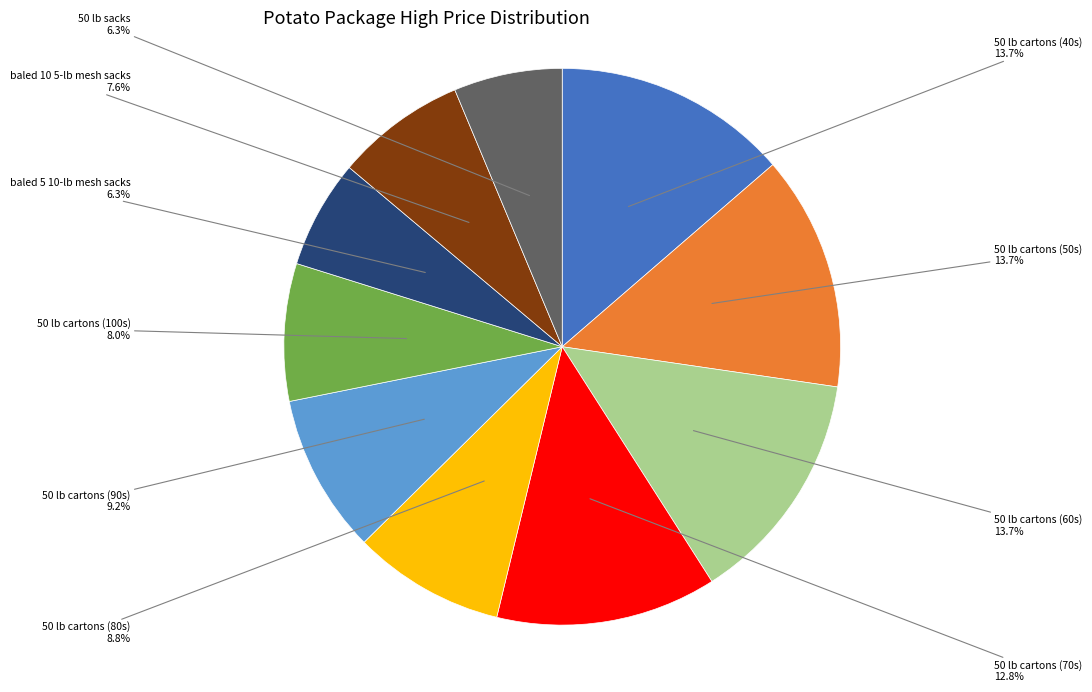

Does any single category account for the majority?

No